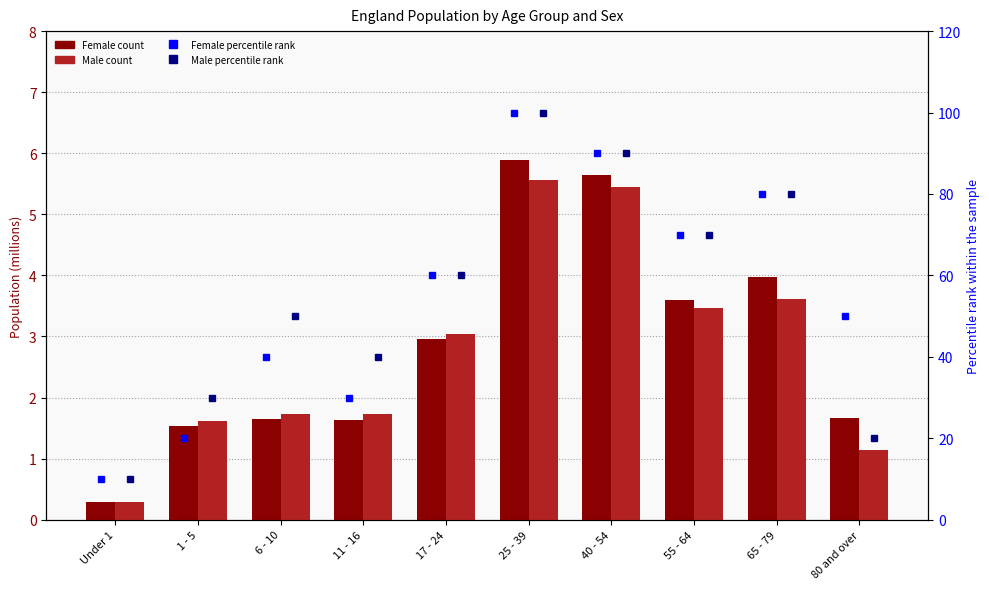

What are all the series names shown in the legend?

Female count, Male count, Female percentile rank, Male percentile rank